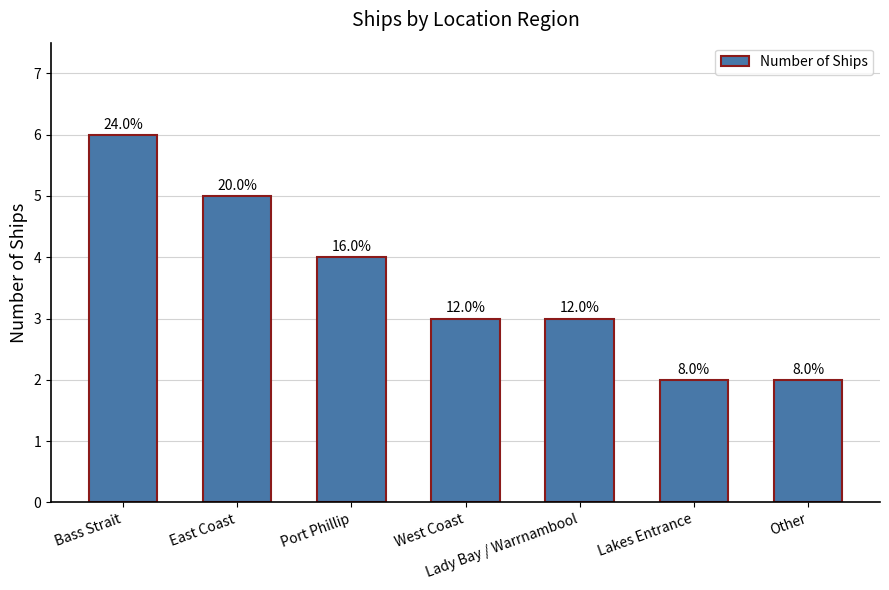

What position from the right is Lakes Entrance?

2